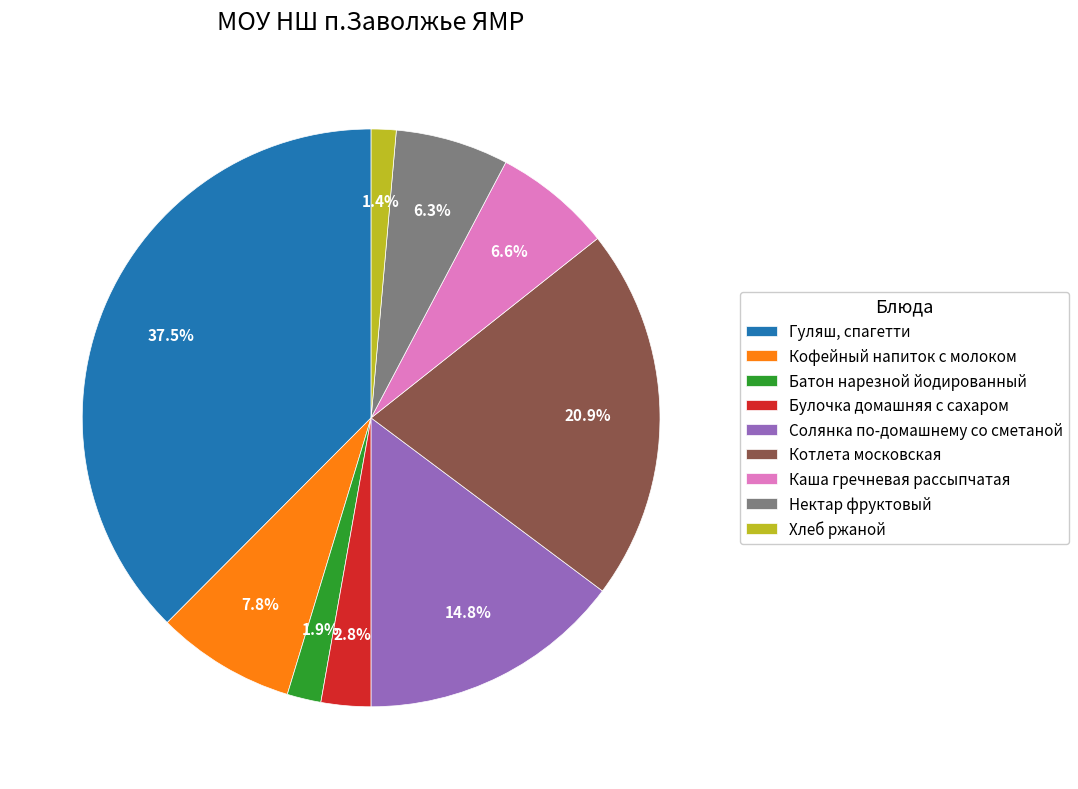

What is the ratio of the value at Гуляш, спагетти to the value at Кофейный напиток с молоком?

4.8